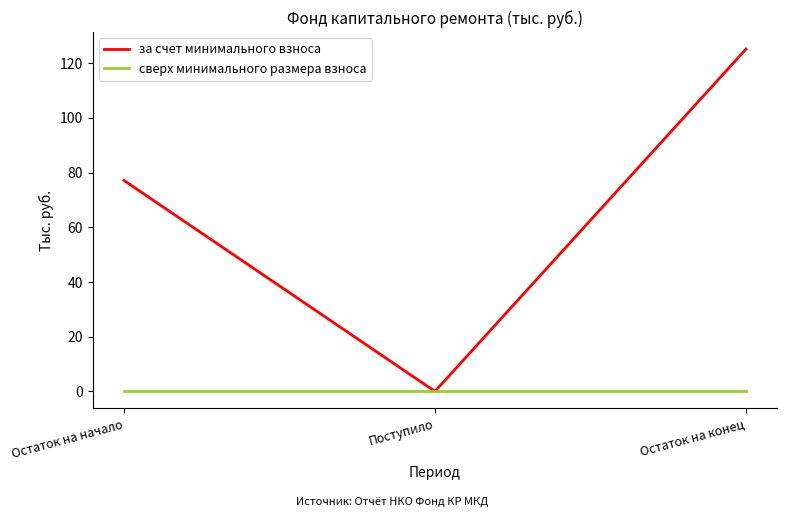

Reading right to left, transcribe all the data shown in this chart.

за счет минимального взноса: Остаток на конец=125.2	Поступило=0.0	Остаток на начало=77.2
сверх минимального размера взноса: Остаток на конец=0.0	Поступило=0.0	Остаток на начало=0.0